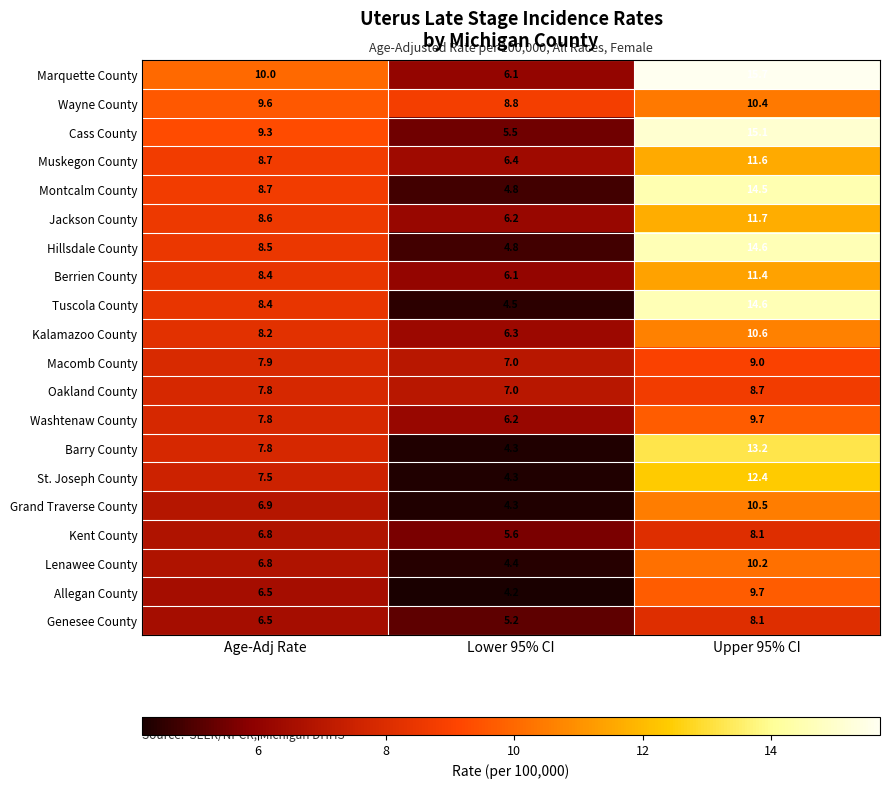

What is the difference between the highest and lowest values at Lower 95% CI?

4.6